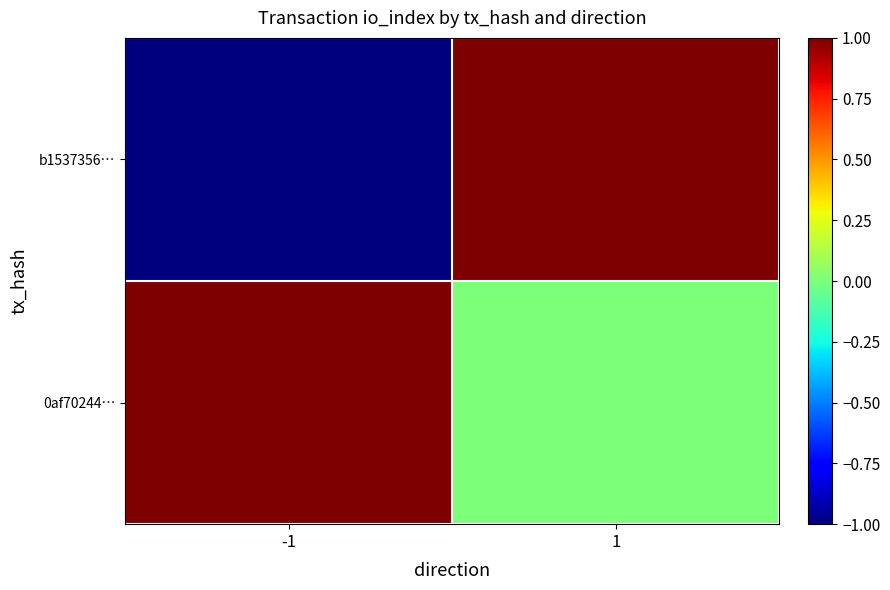

What is the spread (max minus min) of values at 1?

1